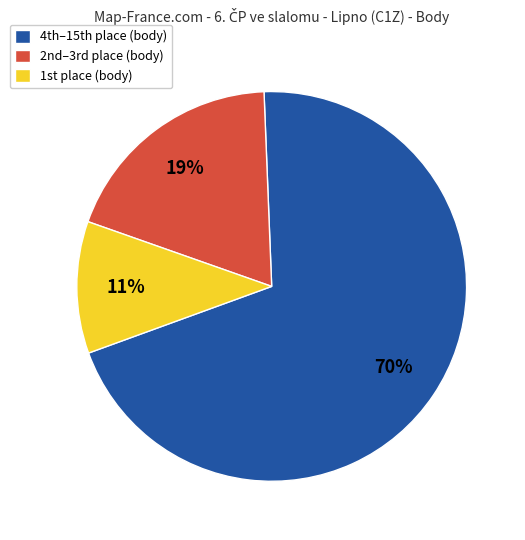

Which slice is the smallest?

1st place (body)